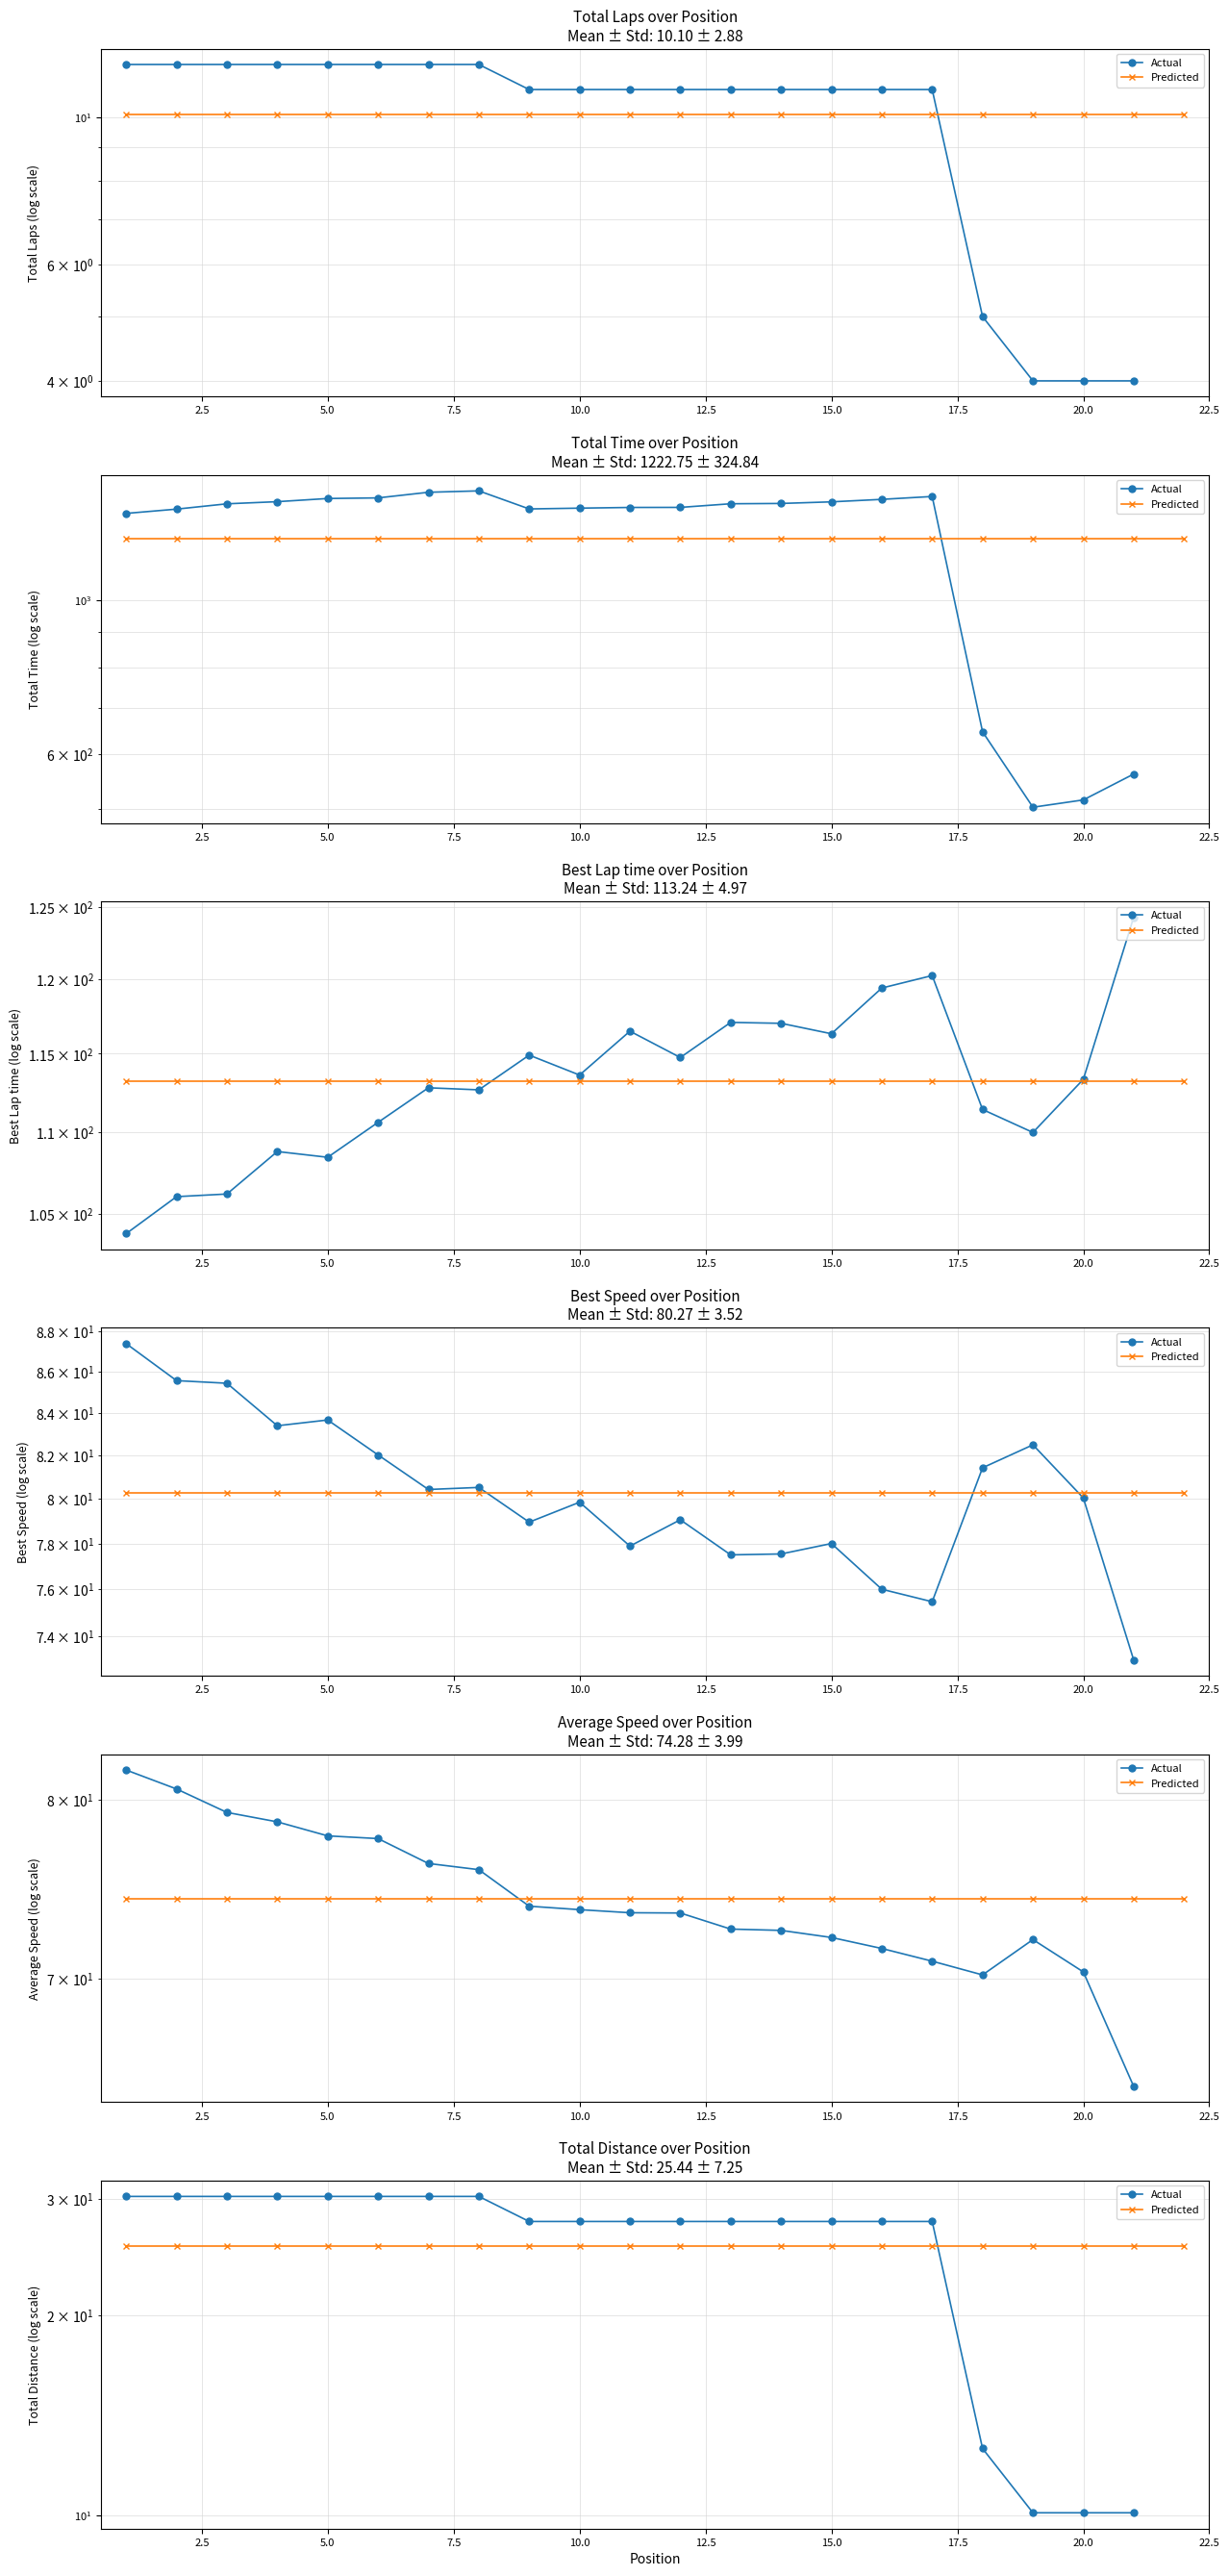

What is the total value across all series at 7.5?

55.7